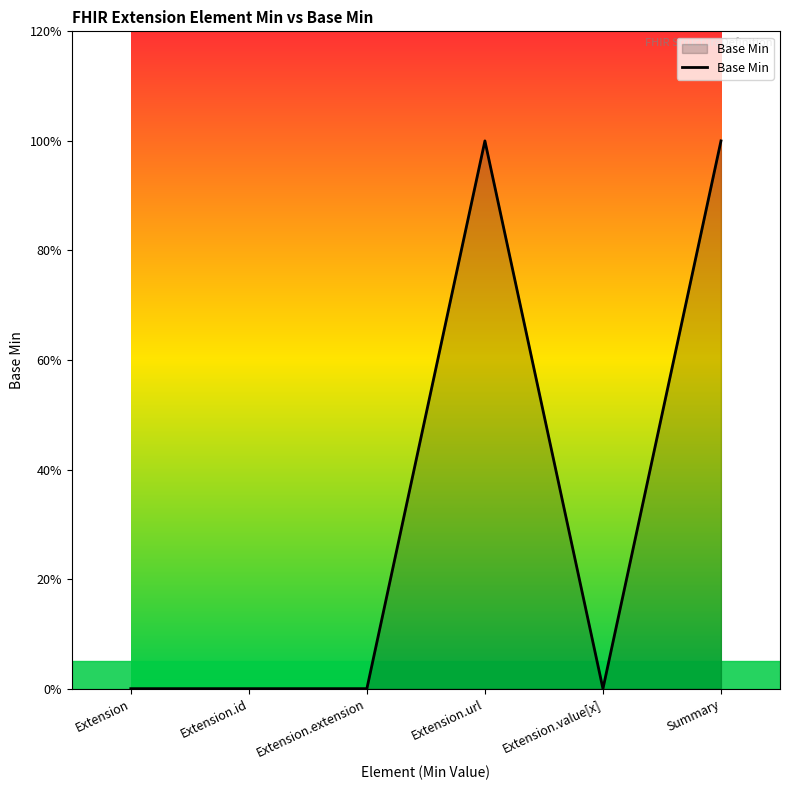

Reading right to left, transcribe all the data shown in this chart.

1	0	1	0	0	0